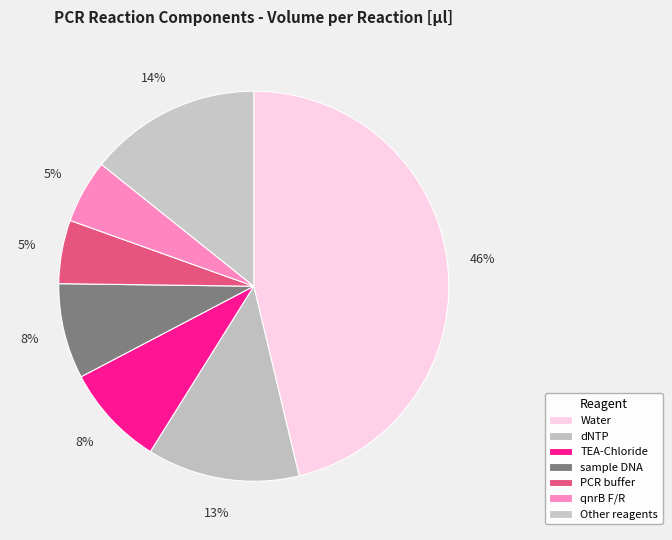

How many segments does this pie chart have?

7